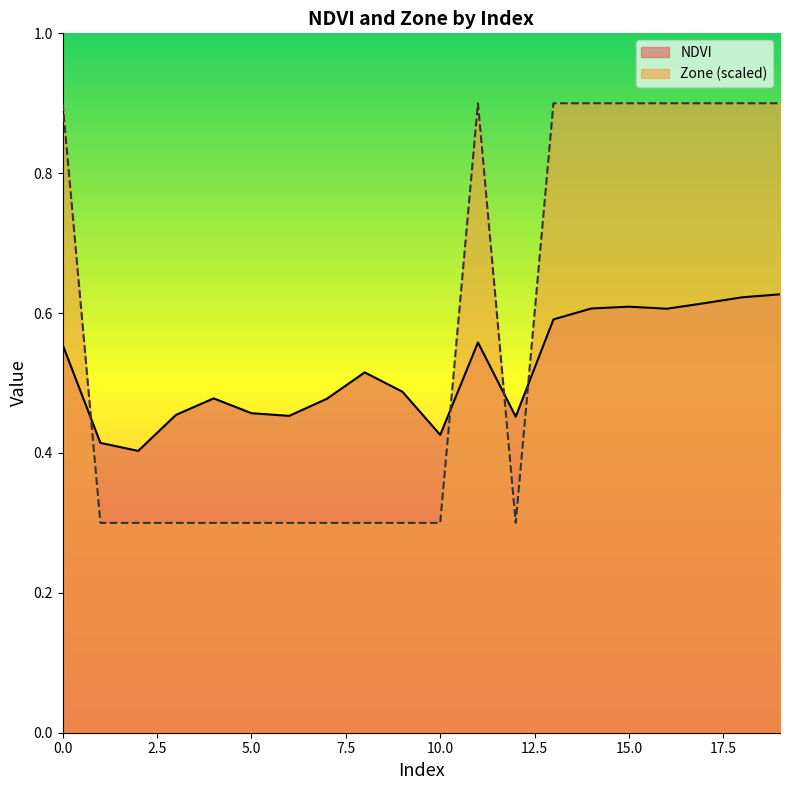

True or false: Zone has more than 2 points higher than both neighbors.

False